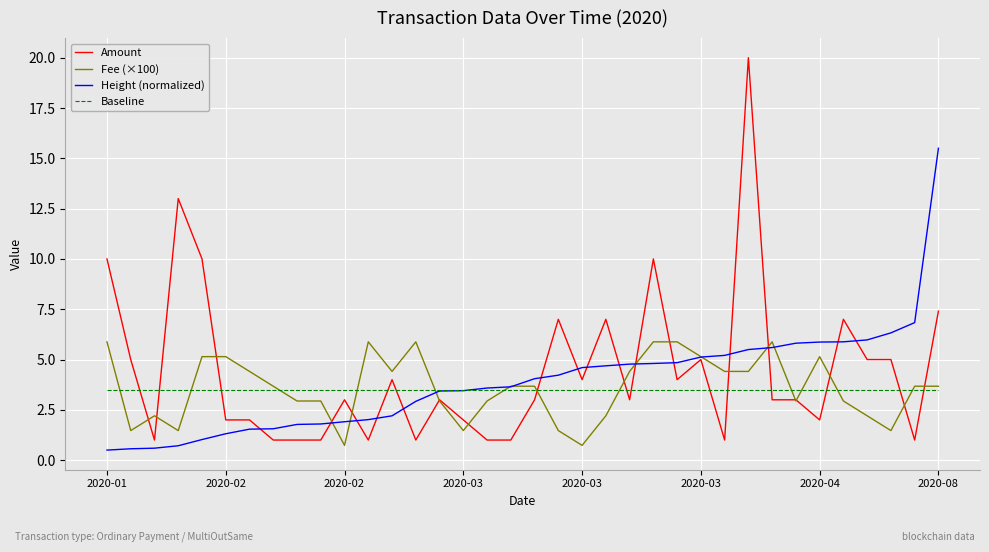

List the series in order of their peak value, highest first.

Amount, Height (normalized), Fee (×100), Baseline